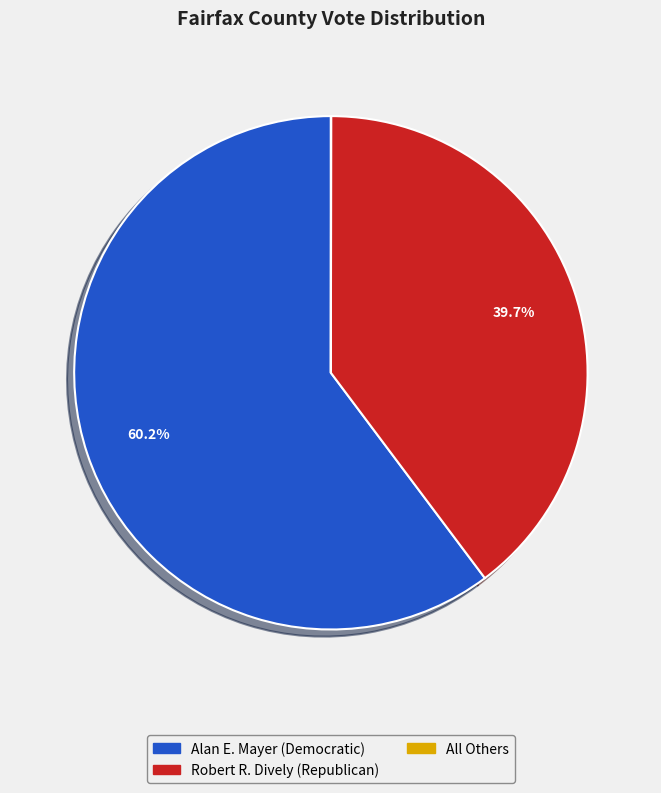

What percentage do Alan E. Mayer (Democratic) and Robert R. Dively (Republican) together represent?

100.0%